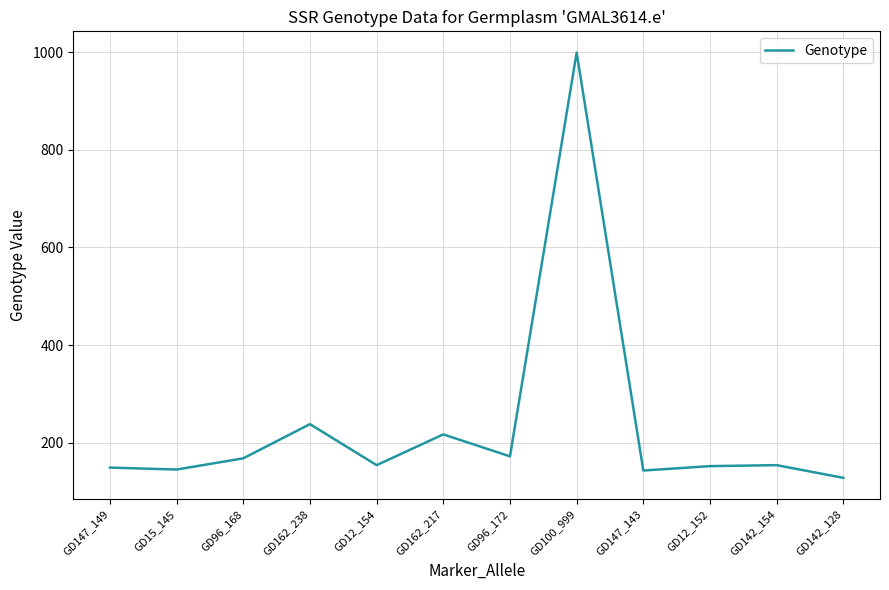

The value at GD12_152 is 87. True or false?

False